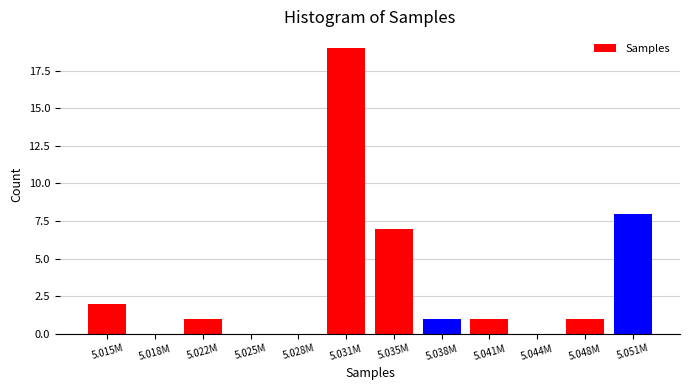

Reading left to right, what are all the values shown in this chart?

5.015M=2	5.018M=0	5.022M=1	5.025M=0	5.028M=0	5.031M=19	5.035M=7	5.038M=1	5.041M=1	5.044M=0	5.048M=1	5.051M=8